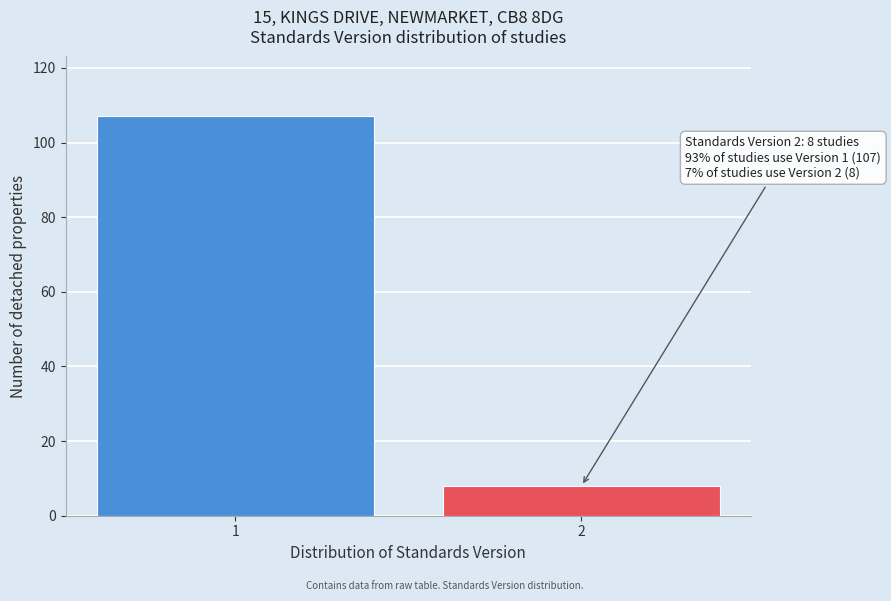

Reading left to right, extract all data points from this chart.

107	8